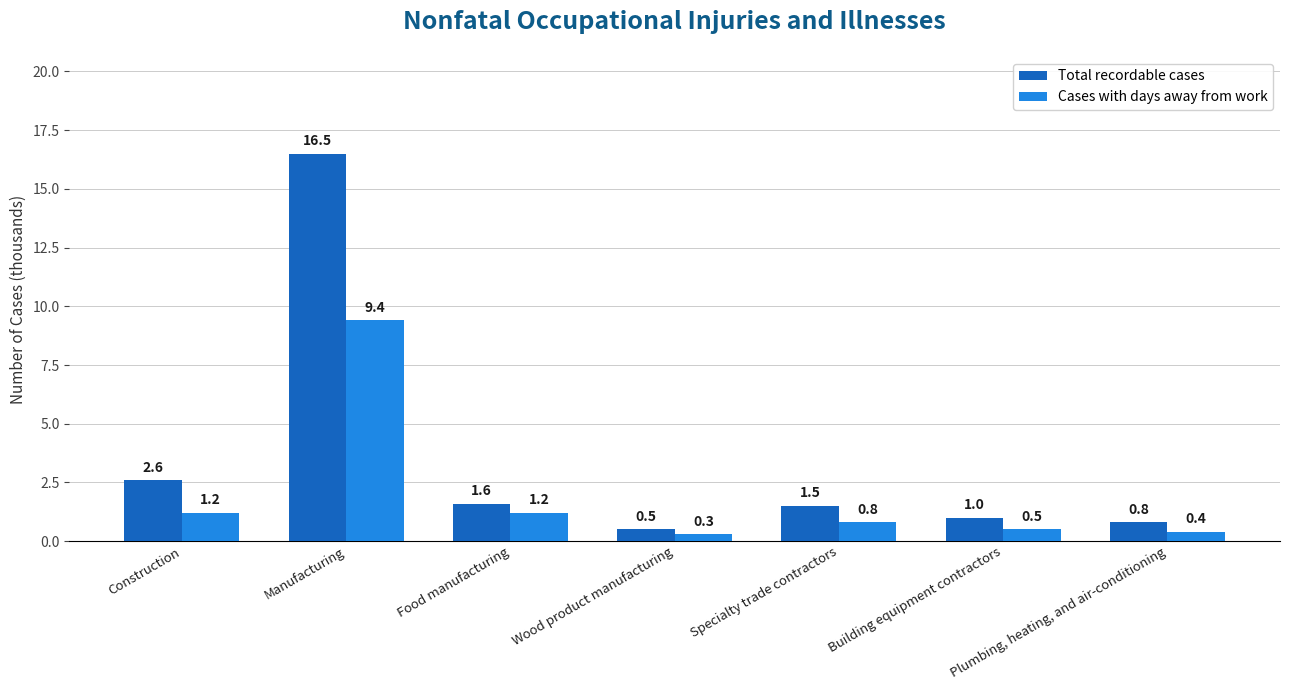

Which series has the widest spread of values?

Total recordable cases